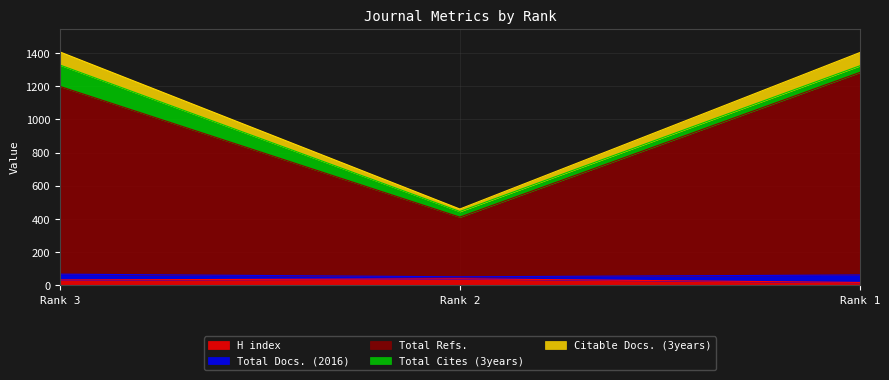

What is the approximate value of H index at Rank 1, to the nearest 10?

20